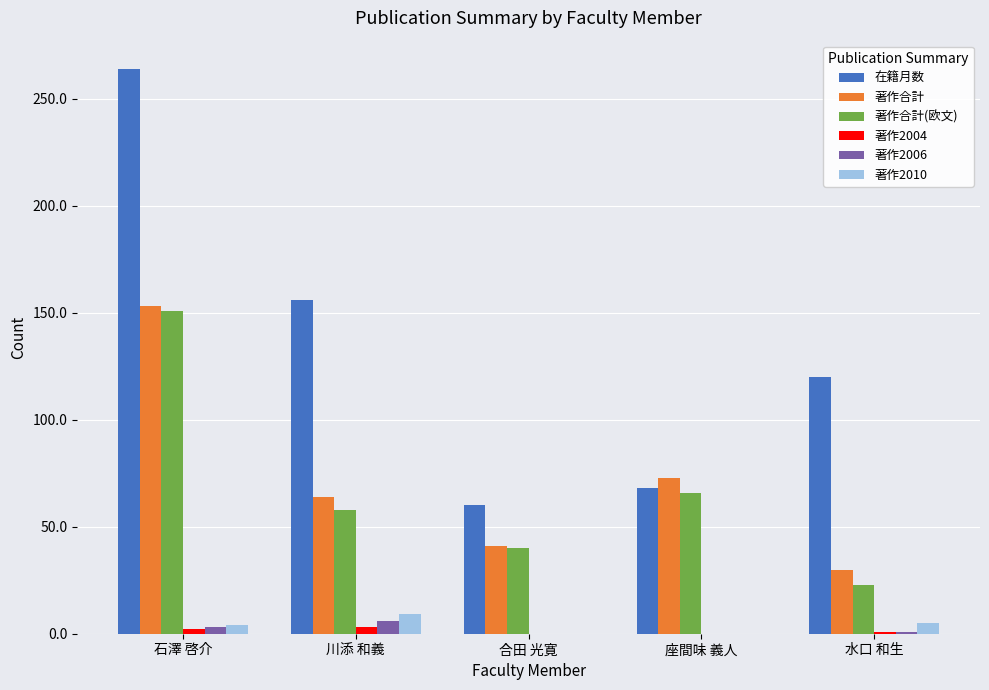

Where is 著作合計(欧文) nearest to the value 87?

座間味 義人